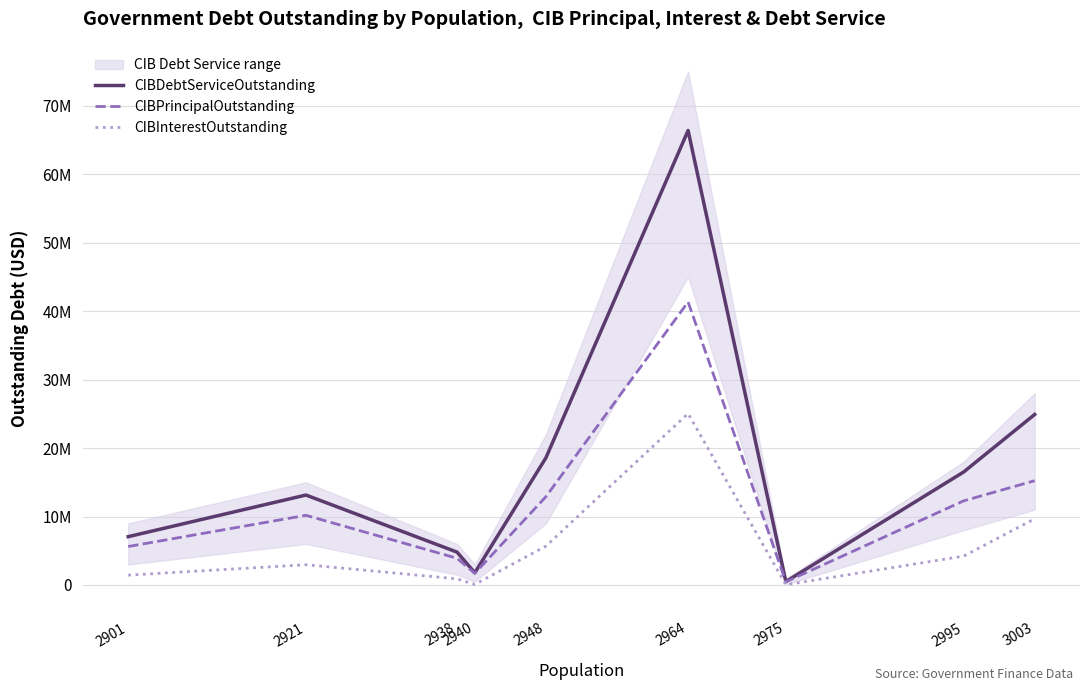

Reading left to right, what are all the values shown in this chart?

CIBDebtServiceOutstanding: 2901=7059868.0	2921=13139233.0	2938=4802820.5	2940=1784870.0	2948=18569819.4	2964=66379633.2	2975=501663.6	2995=16497640.0	3003=24907926.8
CIBPrincipalOutstanding: 2901=5620000.0	2921=10178000.0	2938=3905000.0	2940=1700000.0	2948=12897000.0	2964=41338589.6	2975=460000.0	2995=12285000.0	3003=15235000.0
CIBInterestOutstanding: 2901=1439868.0	2921=2961233.0	2938=897820.5	2940=84870.0	2948=5672819.4	2964=25041043.6	2975=41663.6	2995=4212640.0	3003=9672926.8